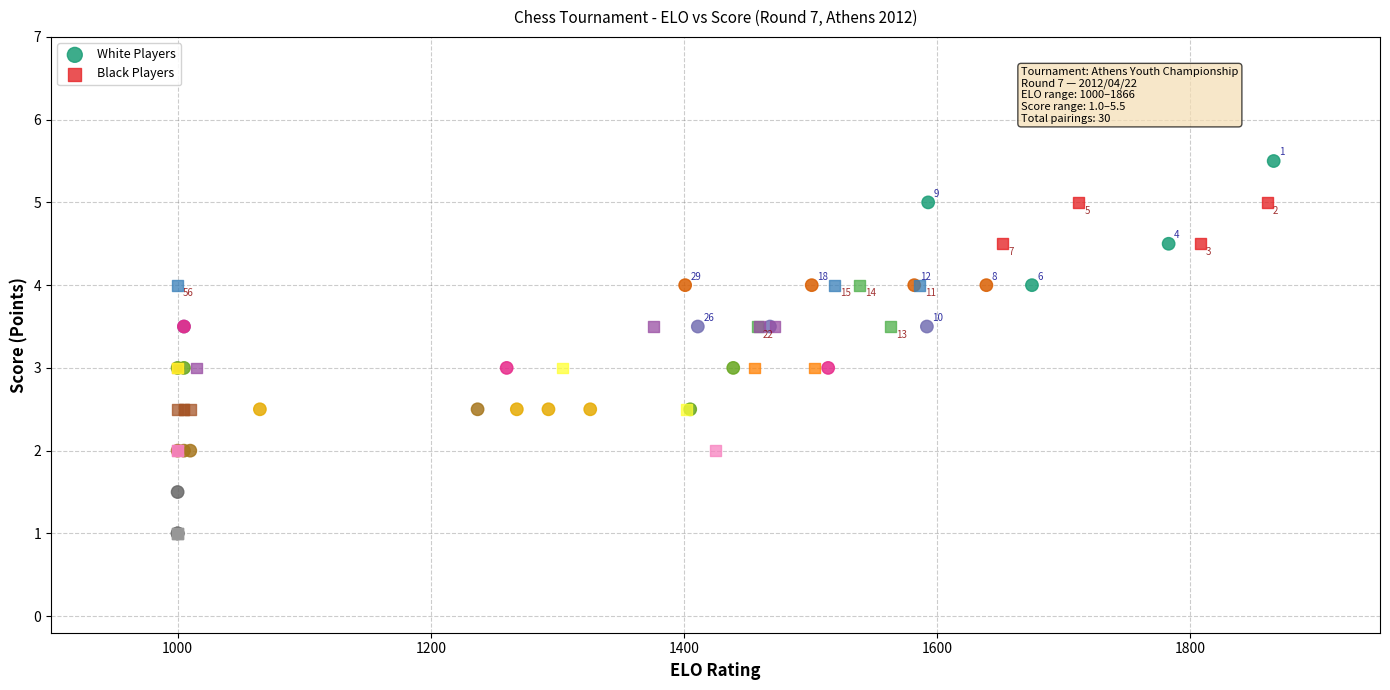

What are all the series names shown in the legend?

White Players, Black Players